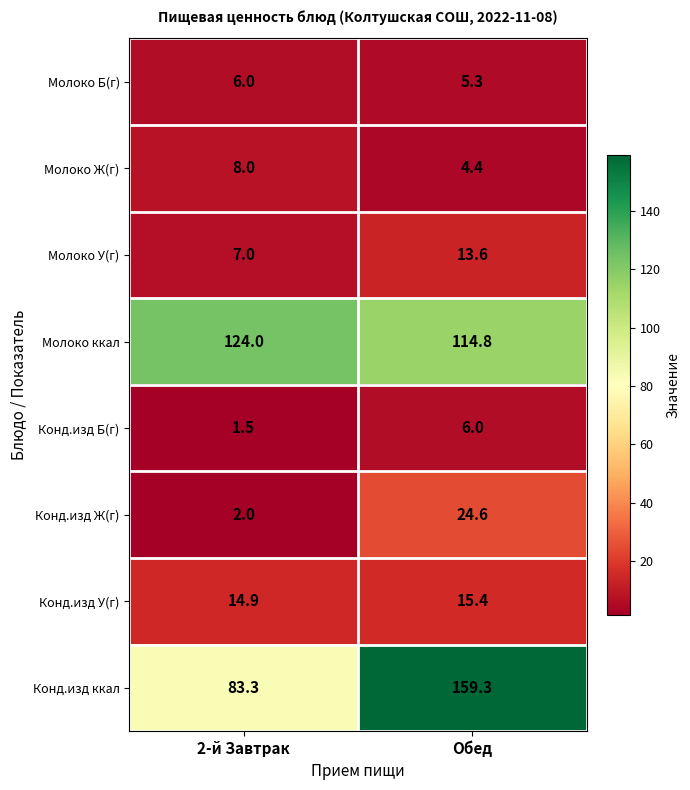

What is the greatest value displayed?

159.3